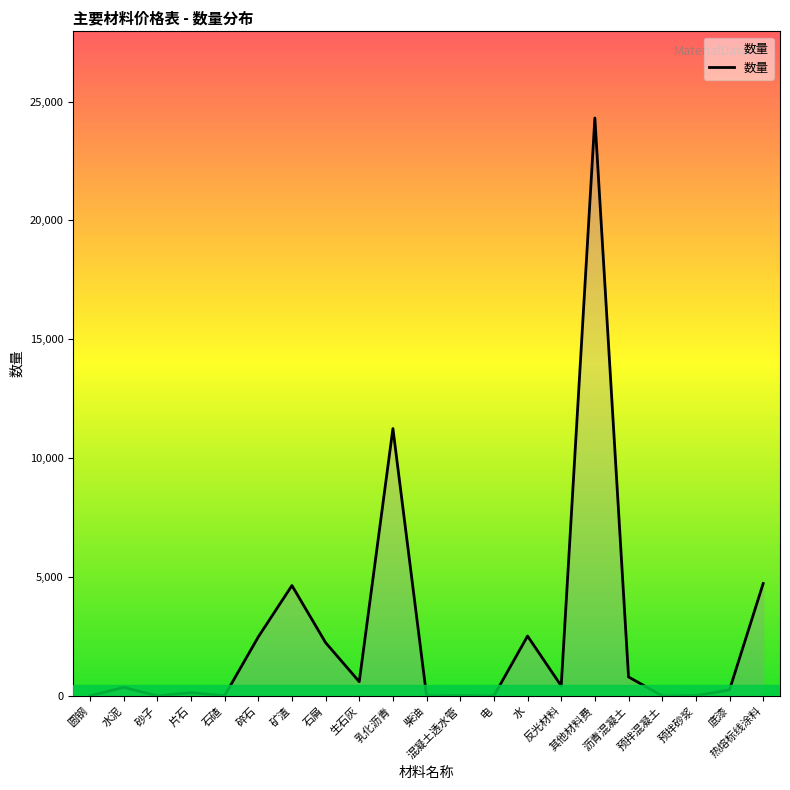

What is the maximum value shown in the chart?

24310.4